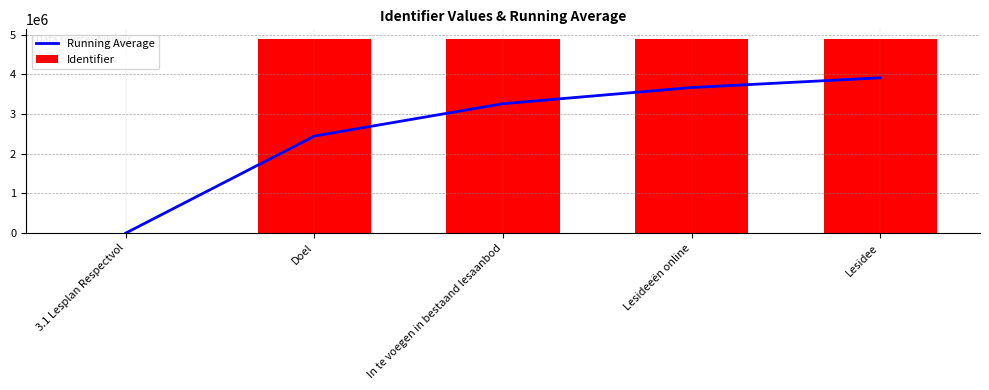

What is the difference between the second highest and minimum values in the Identifier series?

4886628.0